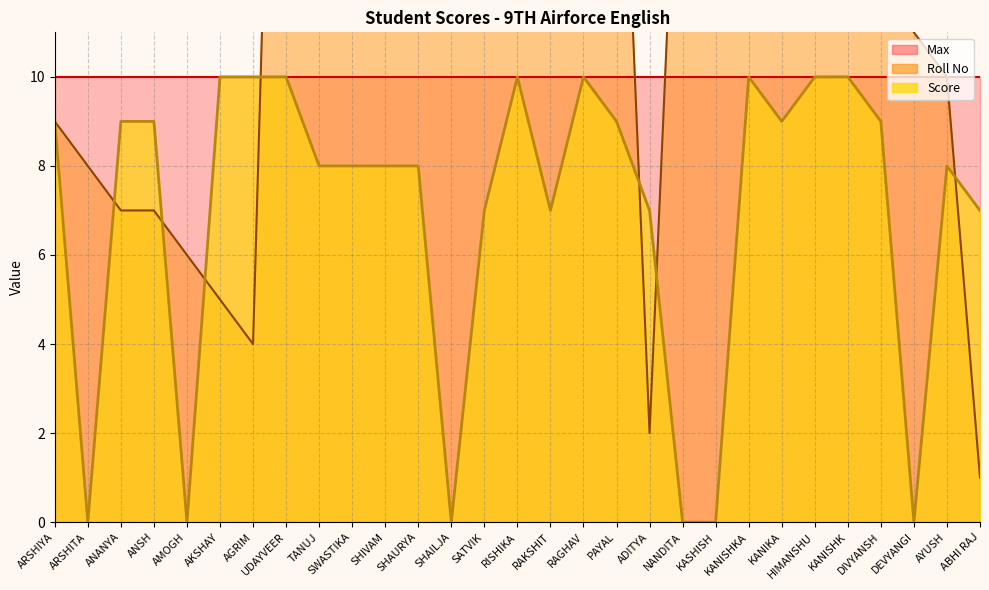

What is the difference between the maximum and minimum values in the Roll No series?

29